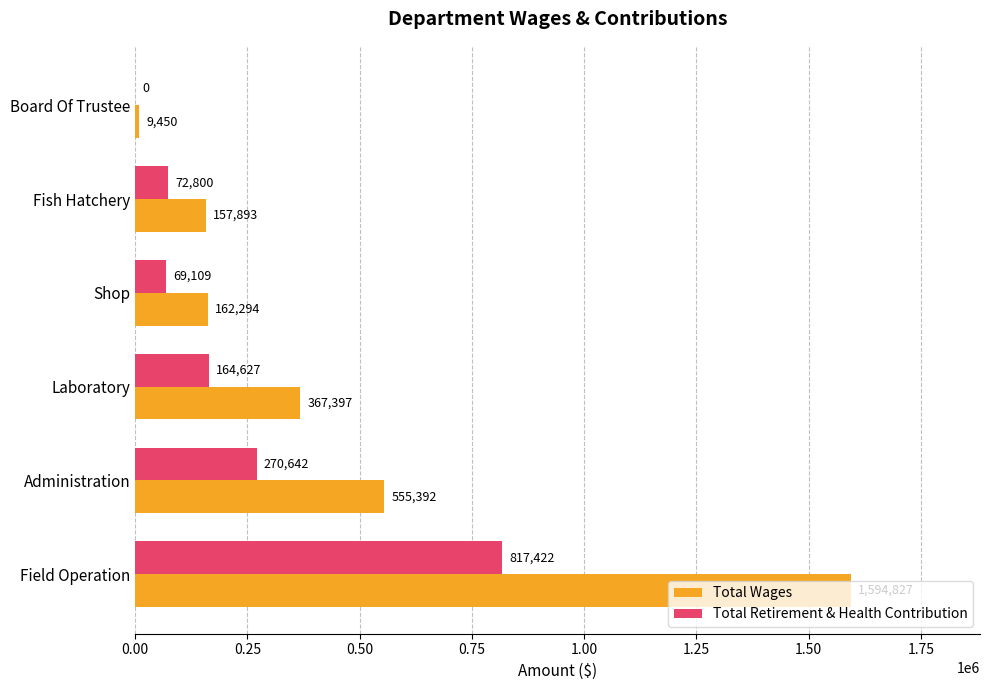

What is the maximum value for Total Retirement & Health Contribution?

817422